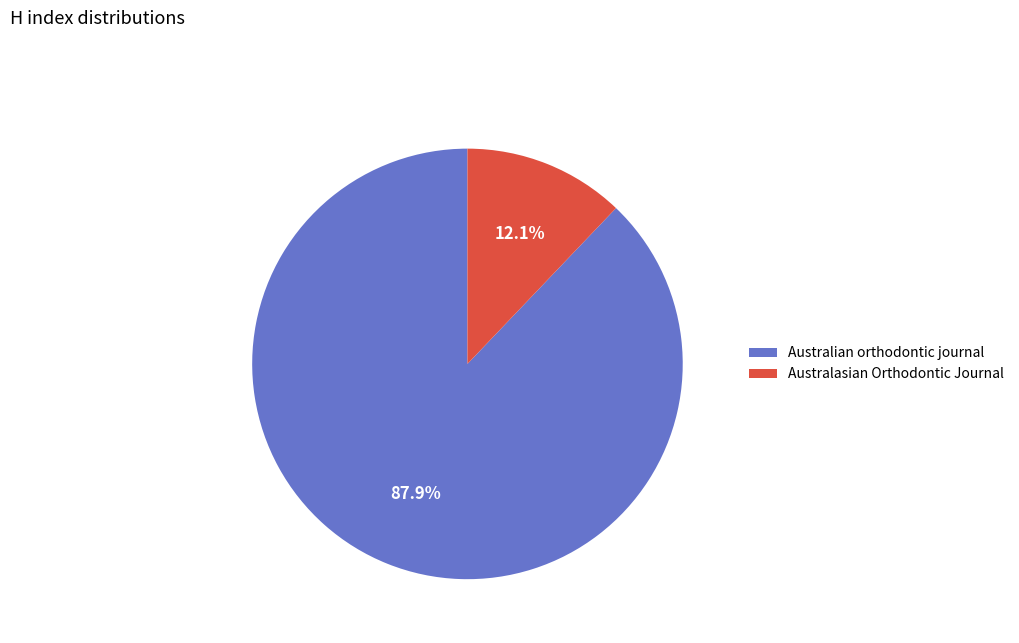

Does any single category account for the majority?

Yes